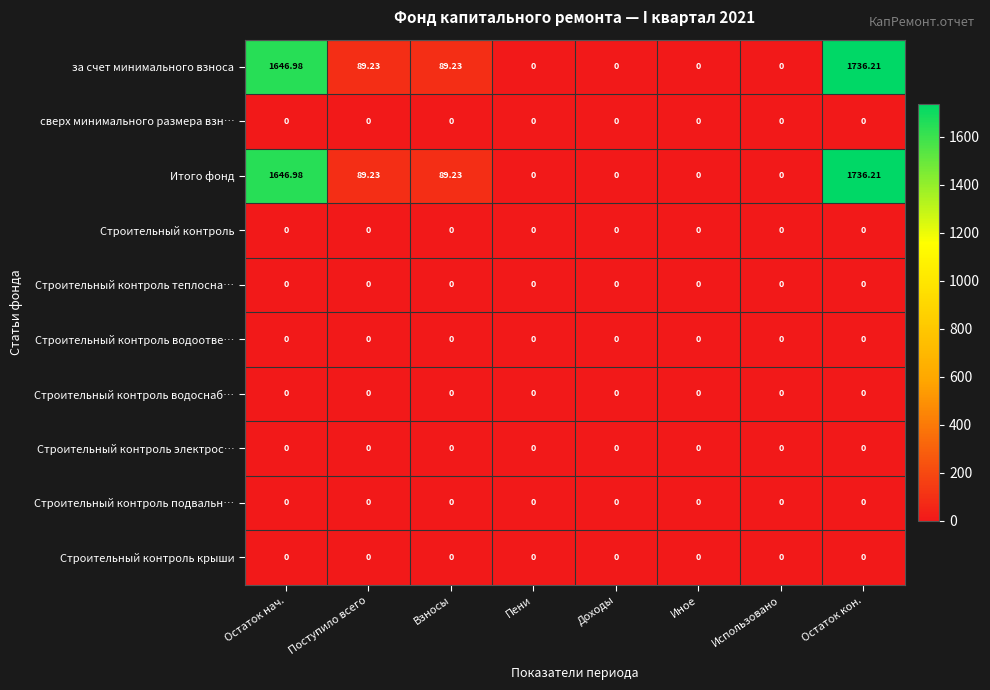

What is the spread (max minus min) of values at Остаток нач.?

1647.0